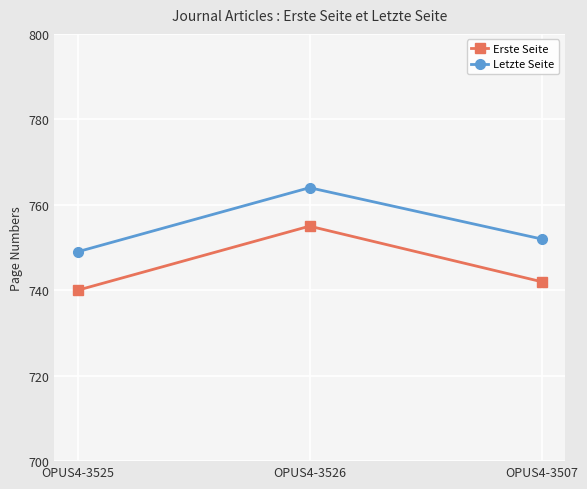

What is the spread (max minus min) of values at OPUS4-3525?

9